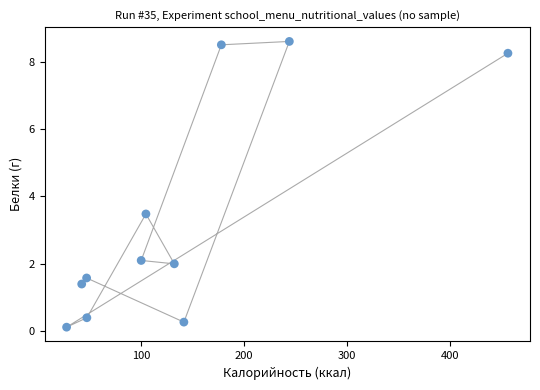

What is the range of X values (max minus min)?

429.0